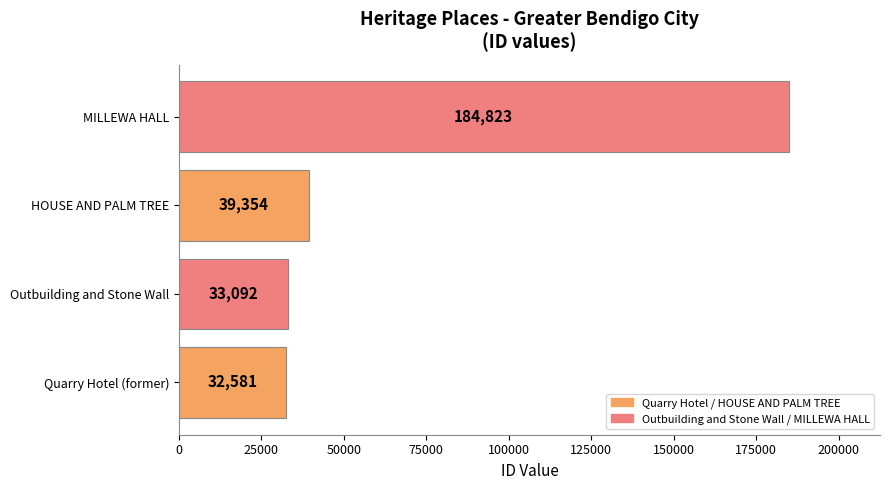

Reading bottom to top, list all the values displayed in this chart.

32581	33092	39354	184823